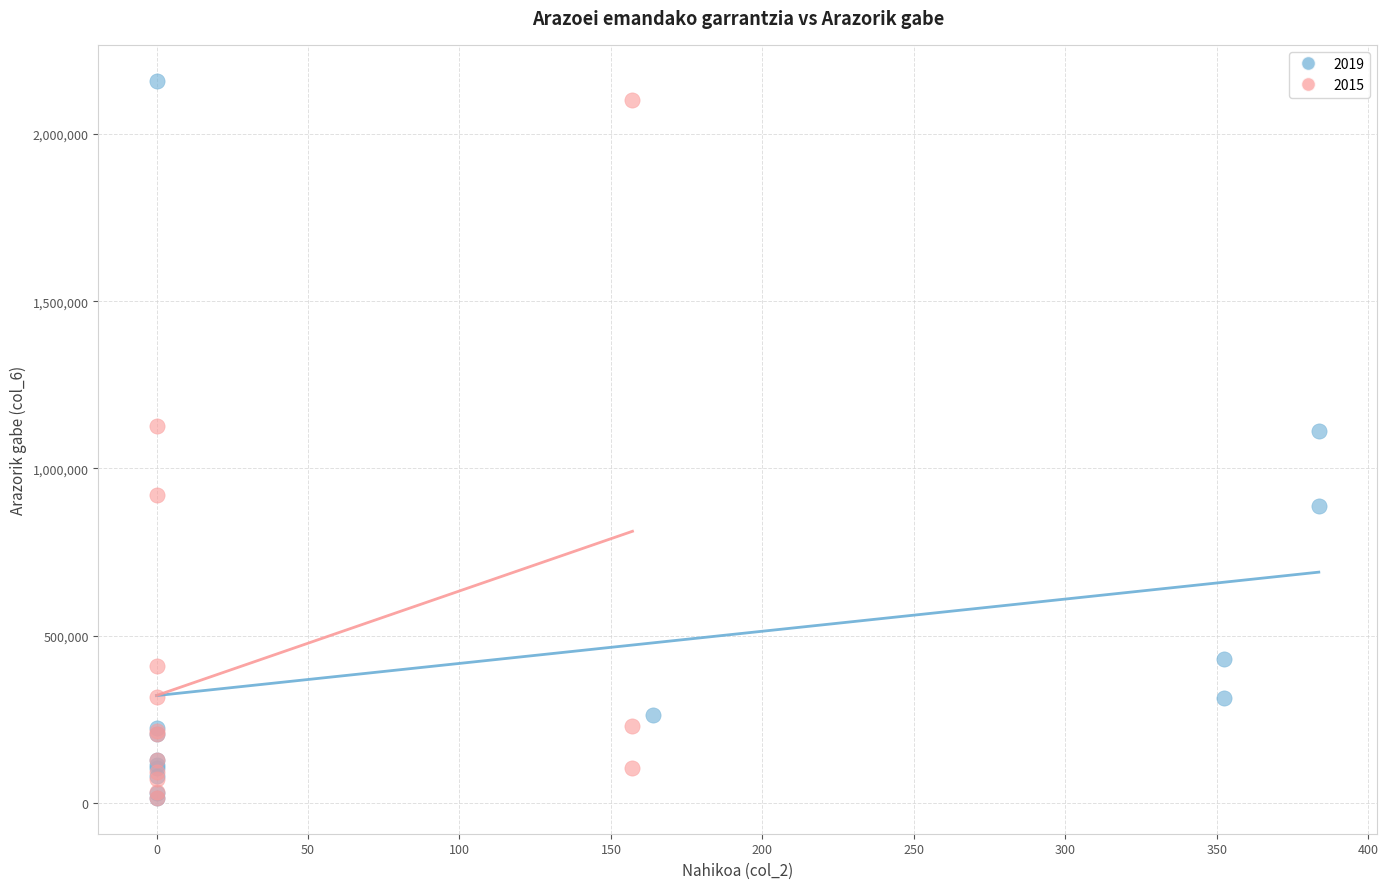

What are all the series names shown in the legend?

2019, 2015